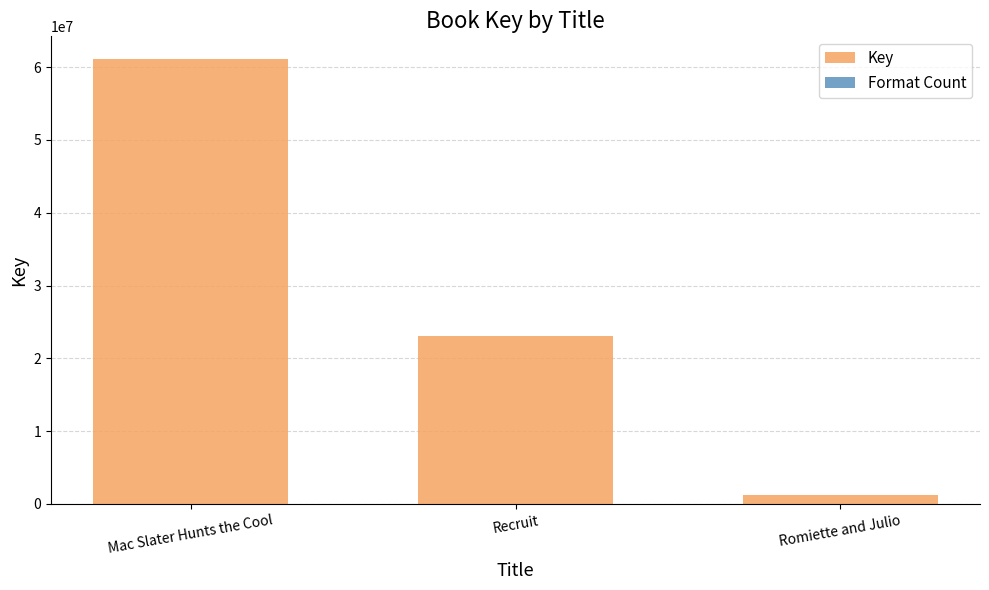

True or false: Key has a value of 23036426 at Recruit.

True